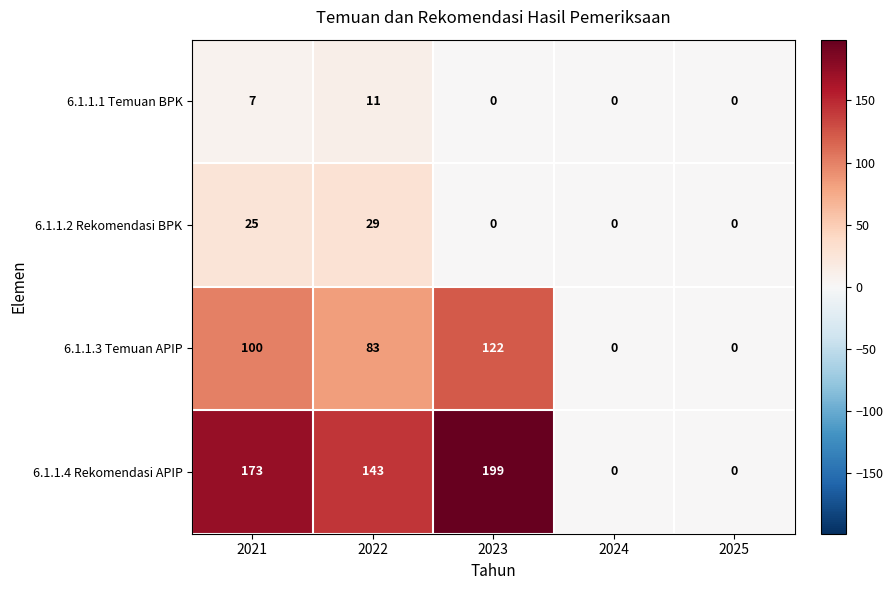

Between 2022 and 2024, which series saw the biggest shift?

6.1.1.4 Rekomendasi APIP